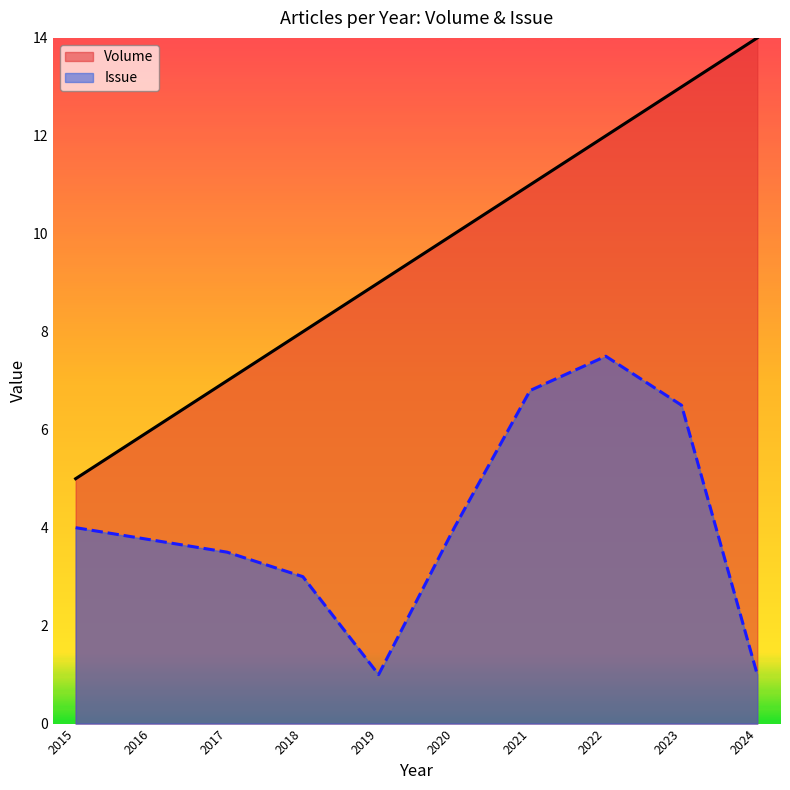

List the series in order of their peak value, lowest first.

Issue, Volume